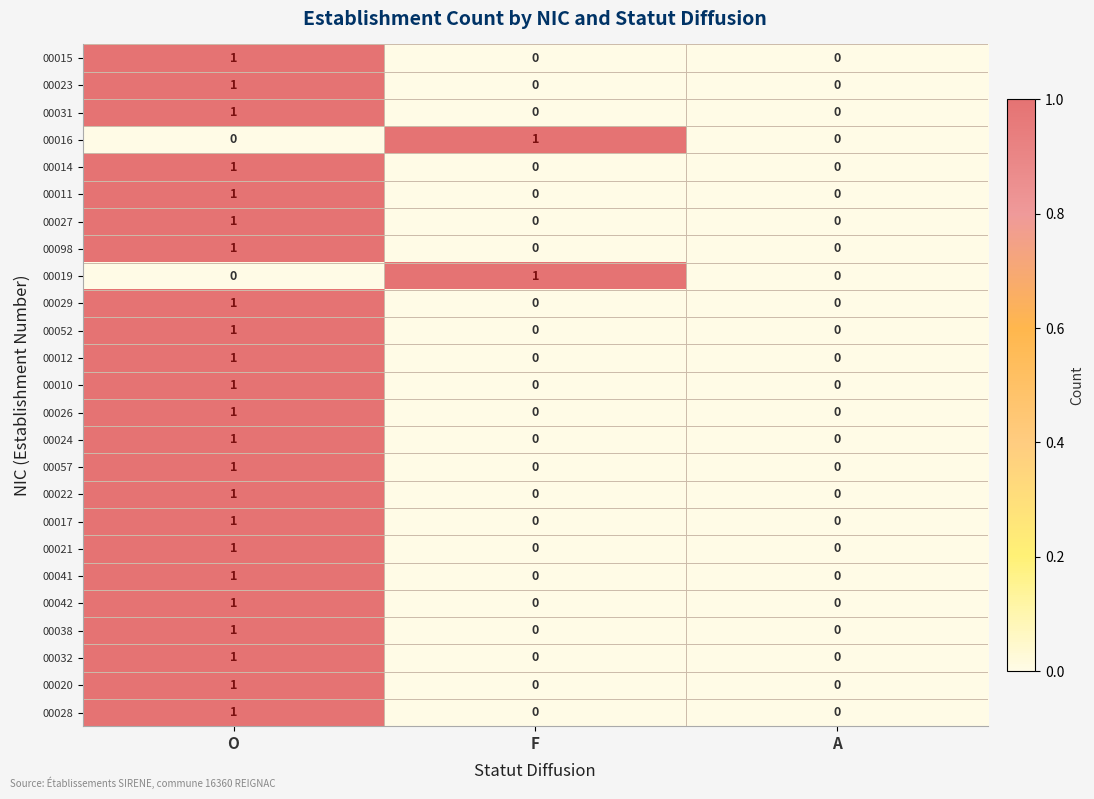

How many 00021 values are between 0 and 1?

3